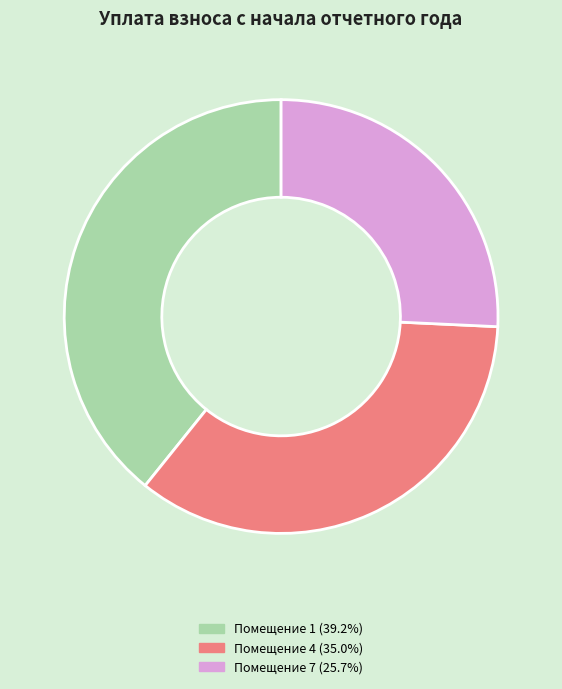

Approximately how many times larger is the value at Помещение 7 (25.7%) compared to Помещение 4 (35.0%)?

0.7